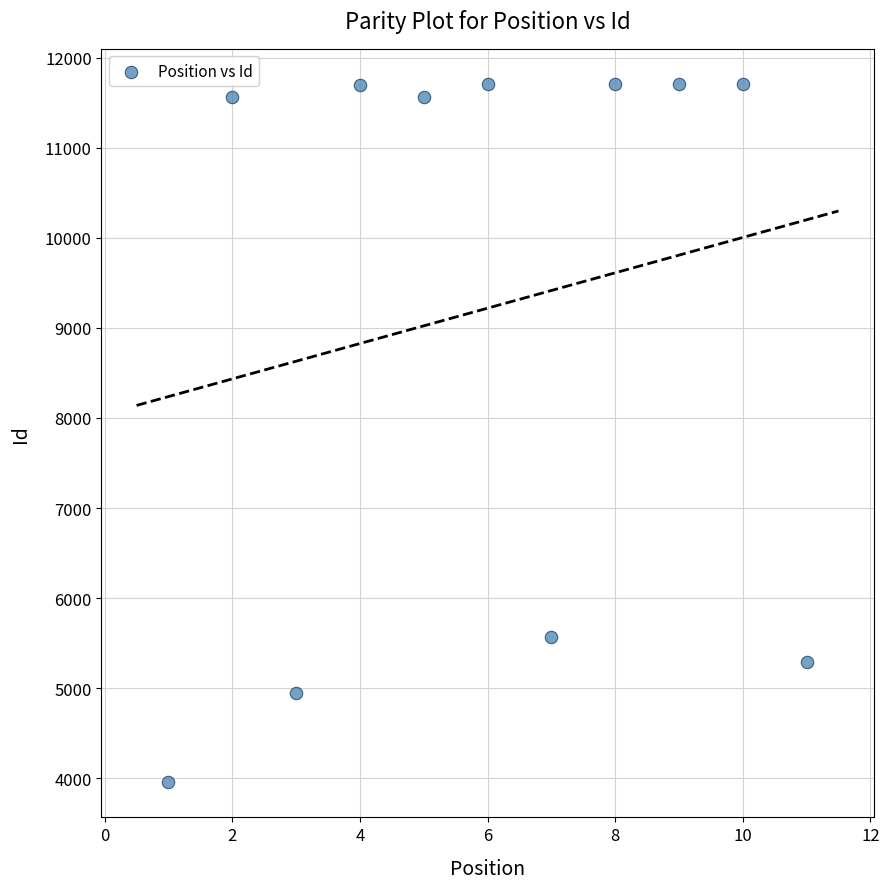

What is the average Y value?

9219